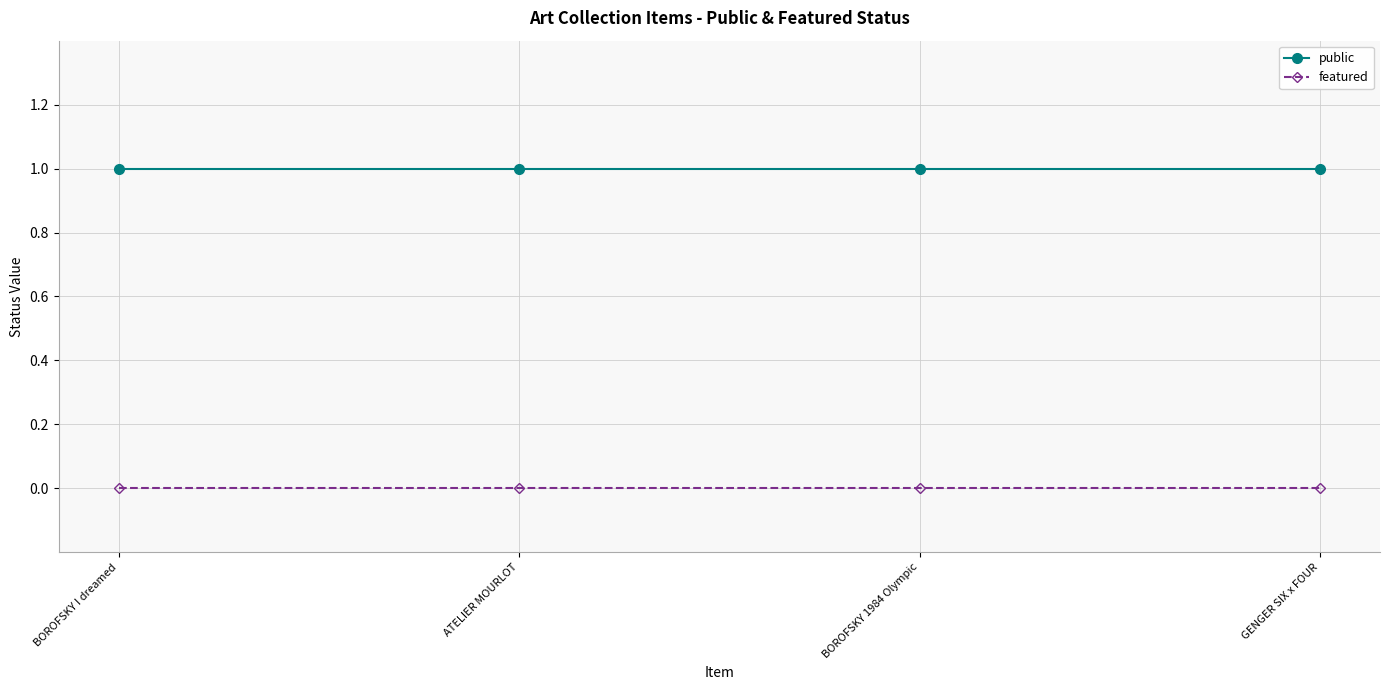

What is the label of the 3rd point from the left?

BOROFSKY 1984 Olympic